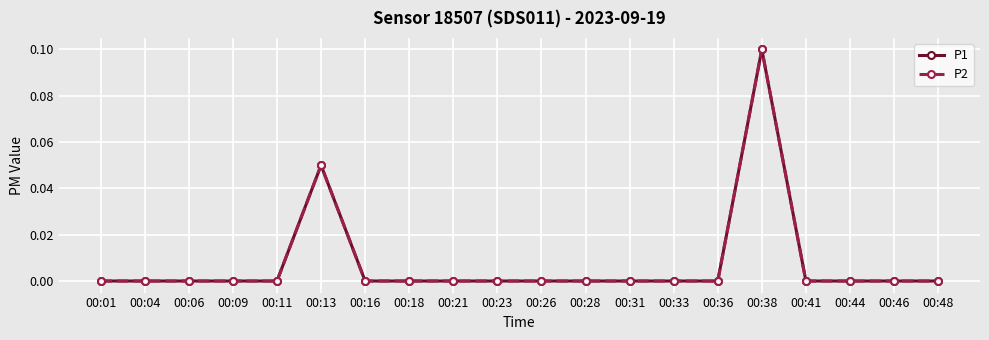

Is this an area chart (filled region under the line)?

No